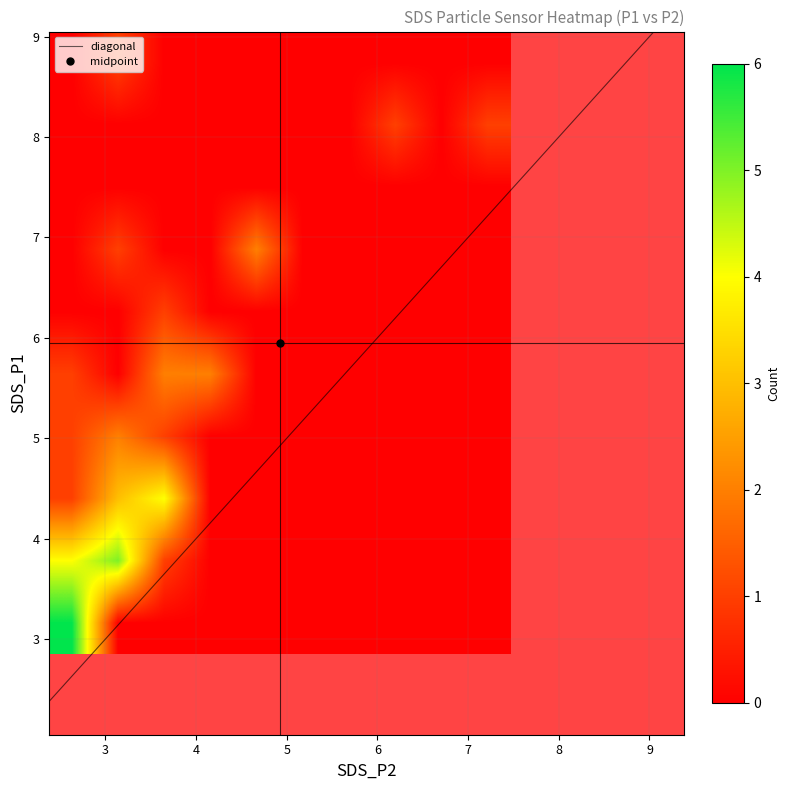

What is the total value across all series at SDS_P2?

134.8